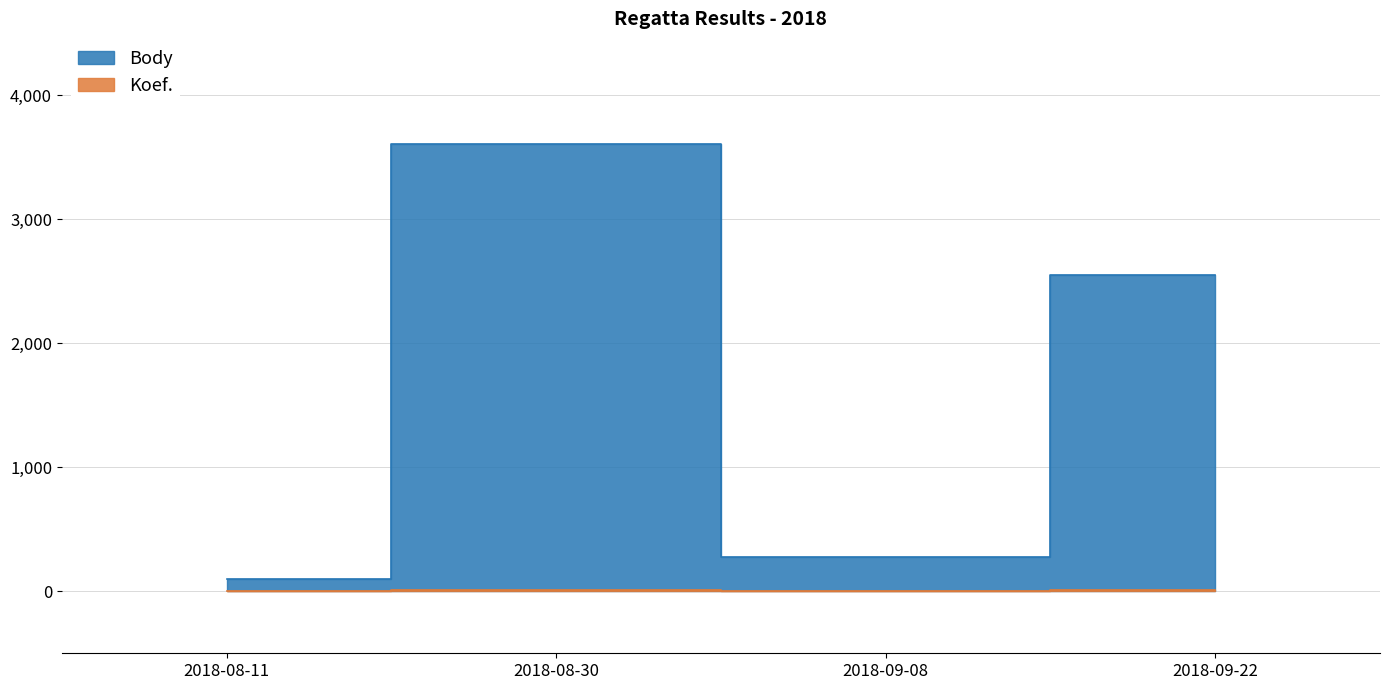

At which category is the sum across all series the highest?

2018-08-30